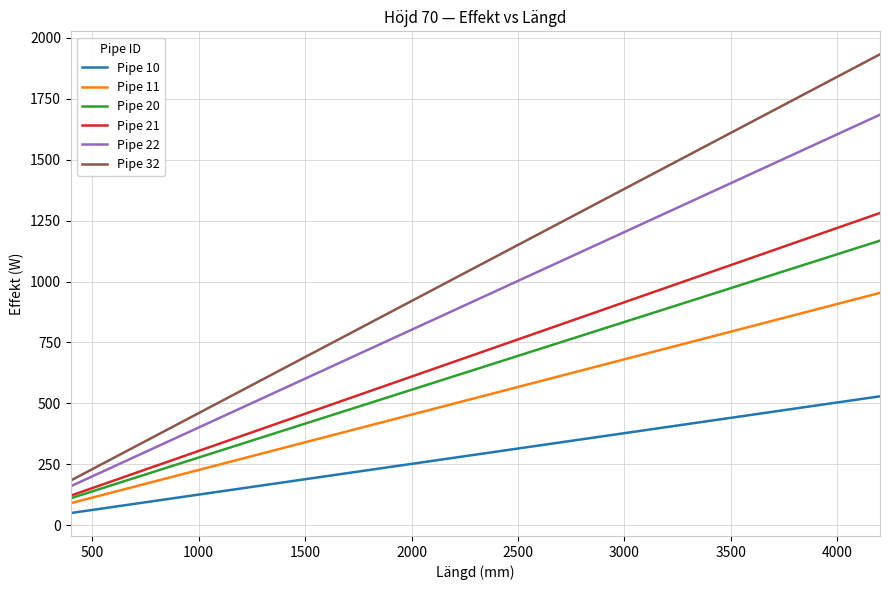

Rank the series by their maximum value, from lowest to highest.

Pipe 10, Pipe 11, Pipe 20, Pipe 21, Pipe 22, Pipe 32